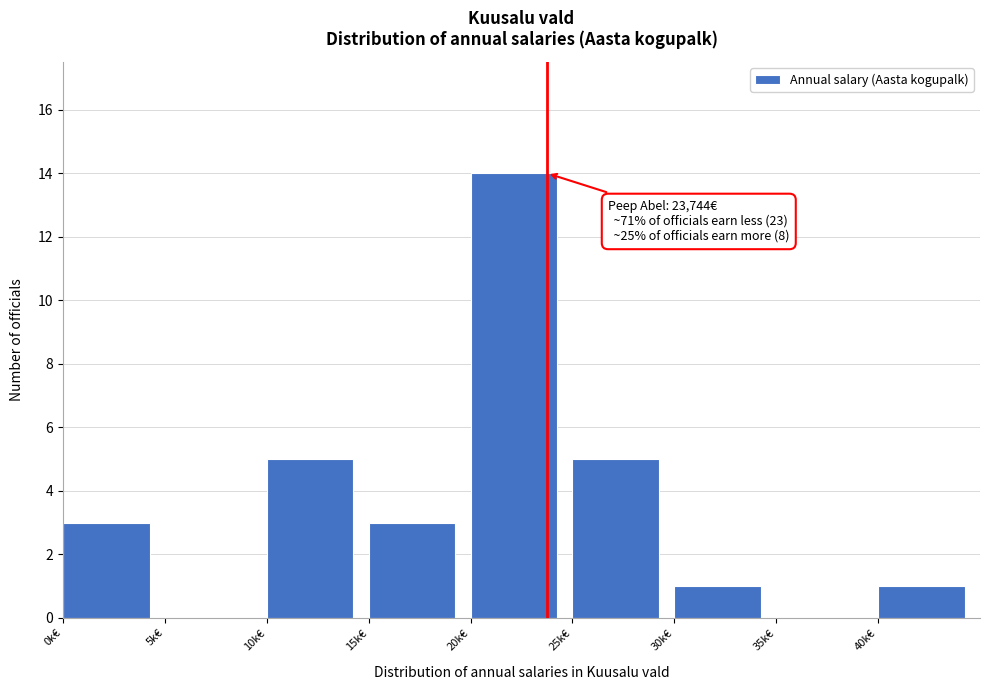

Reading left to right, transcribe all the data shown in this chart.

0k€=3	5k€=0	10k€=5	15k€=3	20k€=14	25k€=5	30k€=1	35k€=0	40k€=1